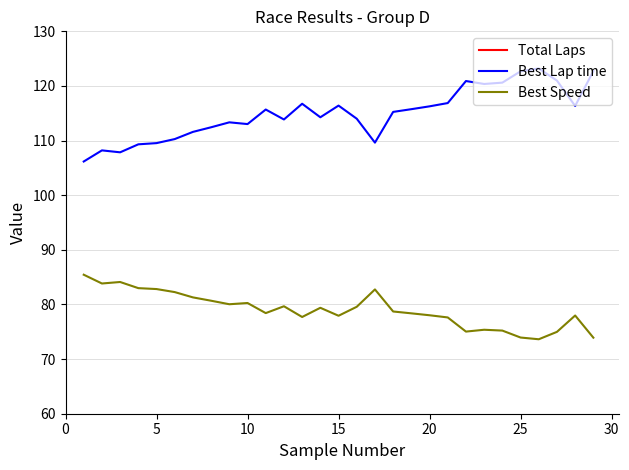

What is the smallest value displayed?

4.0